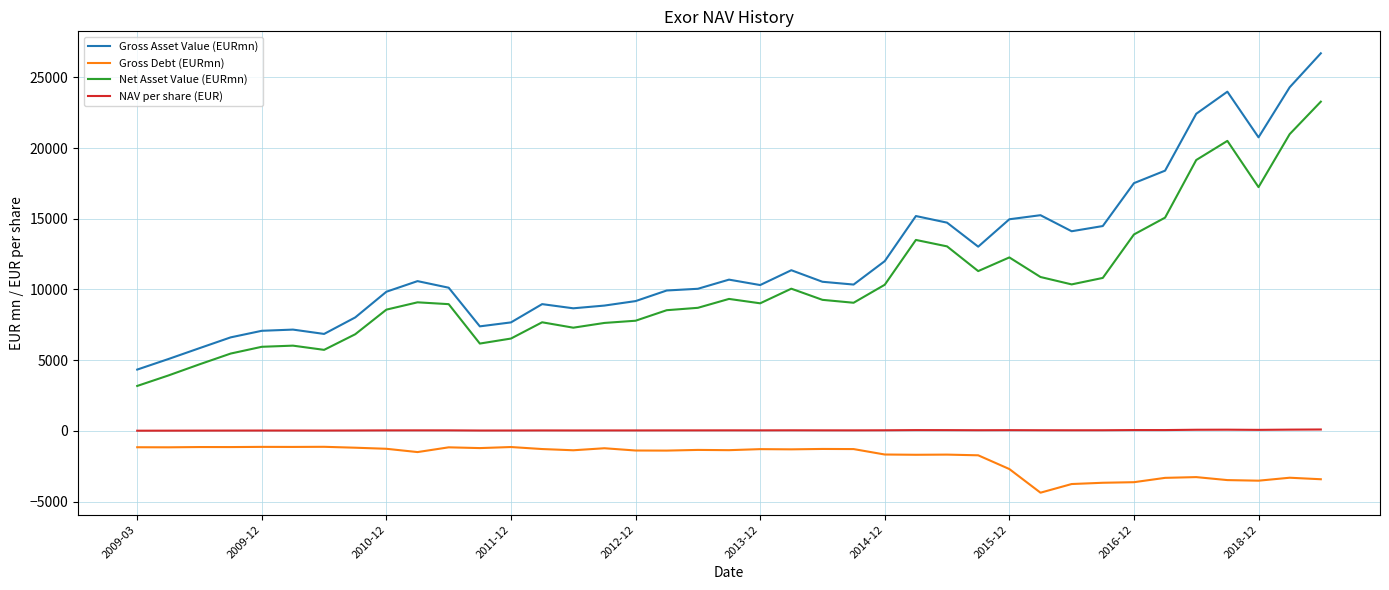

True or false: Gross Asset Value (EURmn) and Net Asset Value (EURmn) intersect in this chart.

False